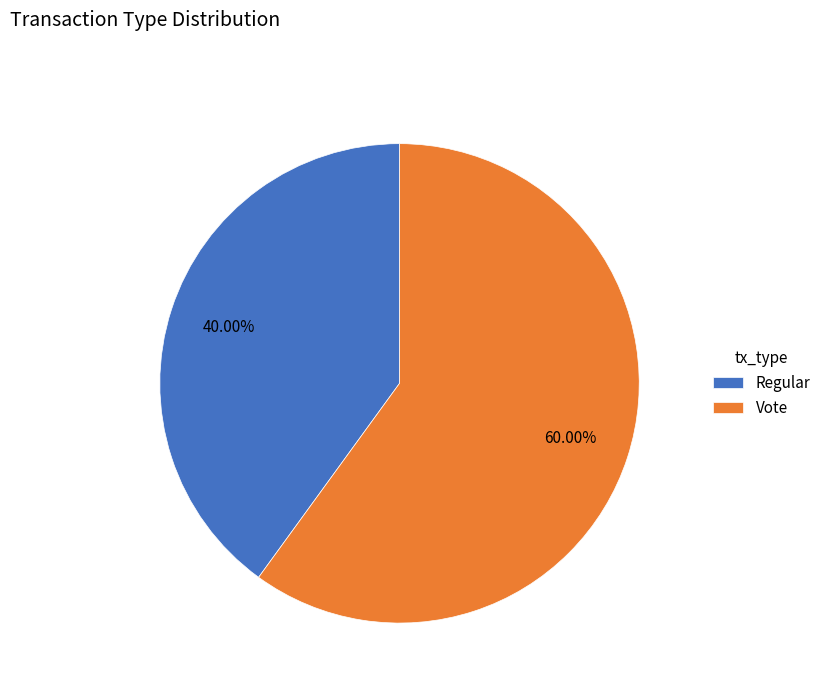

Rank the categories by value from lowest to highest.

Regular, Vote